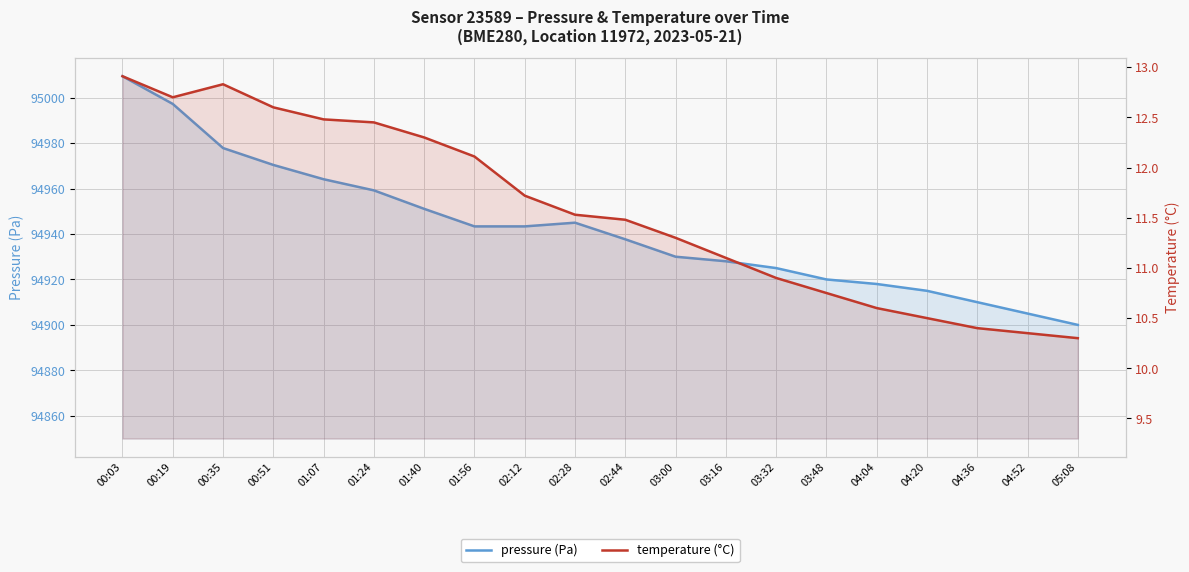

Rank the series by their average value, from highest to lowest.

pressure, temperature